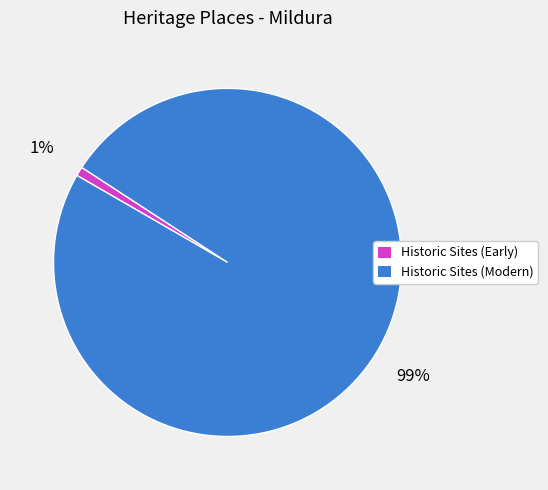

Is there any slice that represents more than half of the pie?

Yes